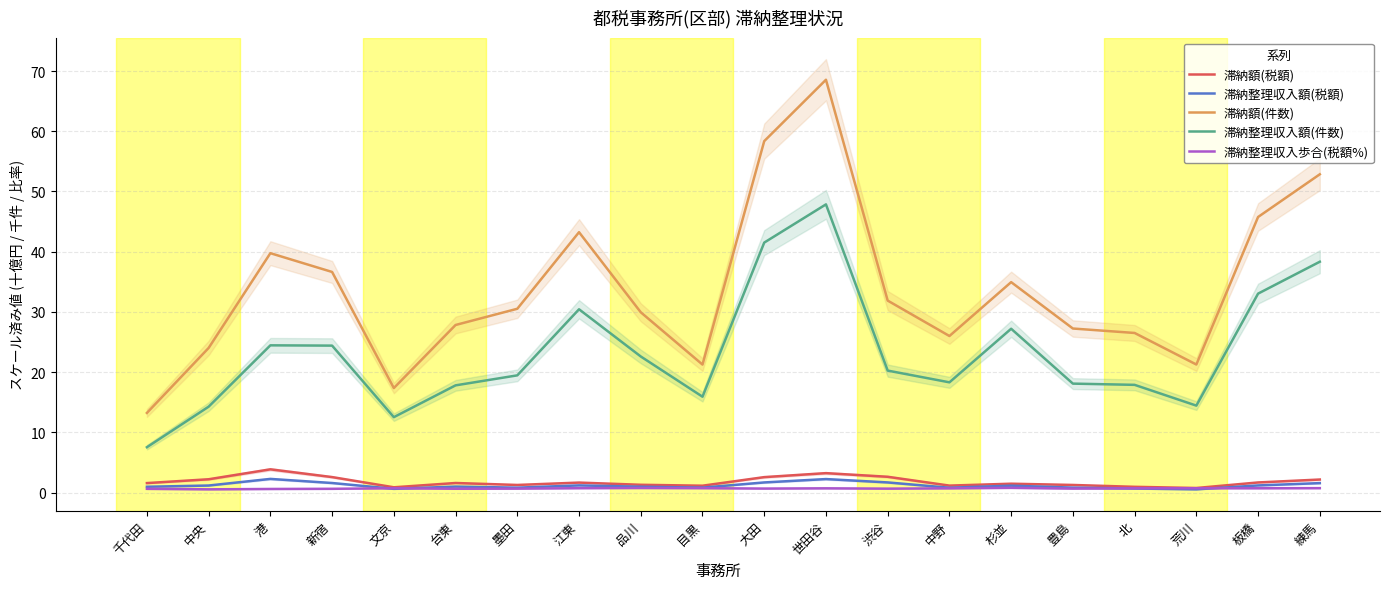

The value of 滞納額(税額) at 大田 is 1.5. True or false?

False